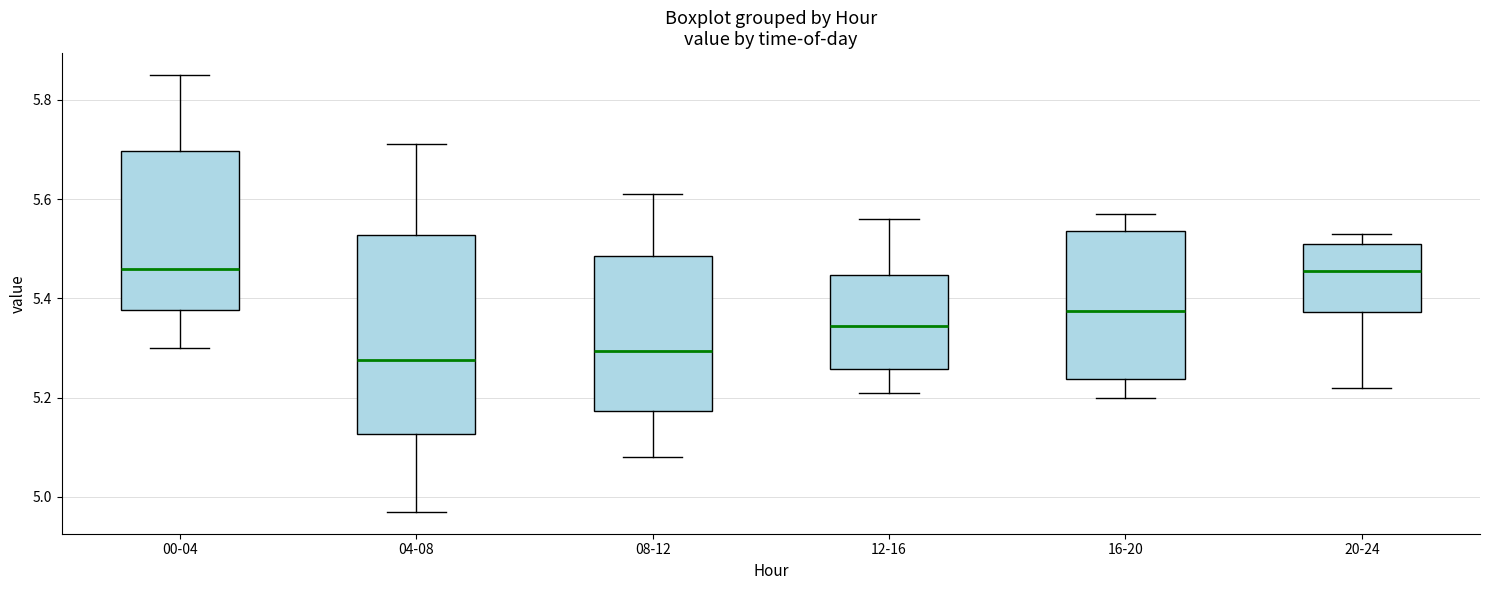

Reading left to right, read every box against the y-axis: the position of its median line, the range the box covers, and the ends of its whiskers. The values are not printed on the chart, so give them approximately, as read against the axis.

00-04: median 5.46, box 5.38 to 5.70, whiskers 5.30 to 5.86
04-08: median 5.28, box 5.12 to 5.52, whiskers 4.98 to 5.72
08-12: median 5.30, box 5.18 to 5.48, whiskers 5.08 to 5.62
12-16: median 5.34, box 5.26 to 5.44, whiskers 5.22 to 5.56
16-20: median 5.38, box 5.24 to 5.54, whiskers 5.20 to 5.58
20-24: median 5.46, box 5.38 to 5.52, whiskers 5.22 to 5.54